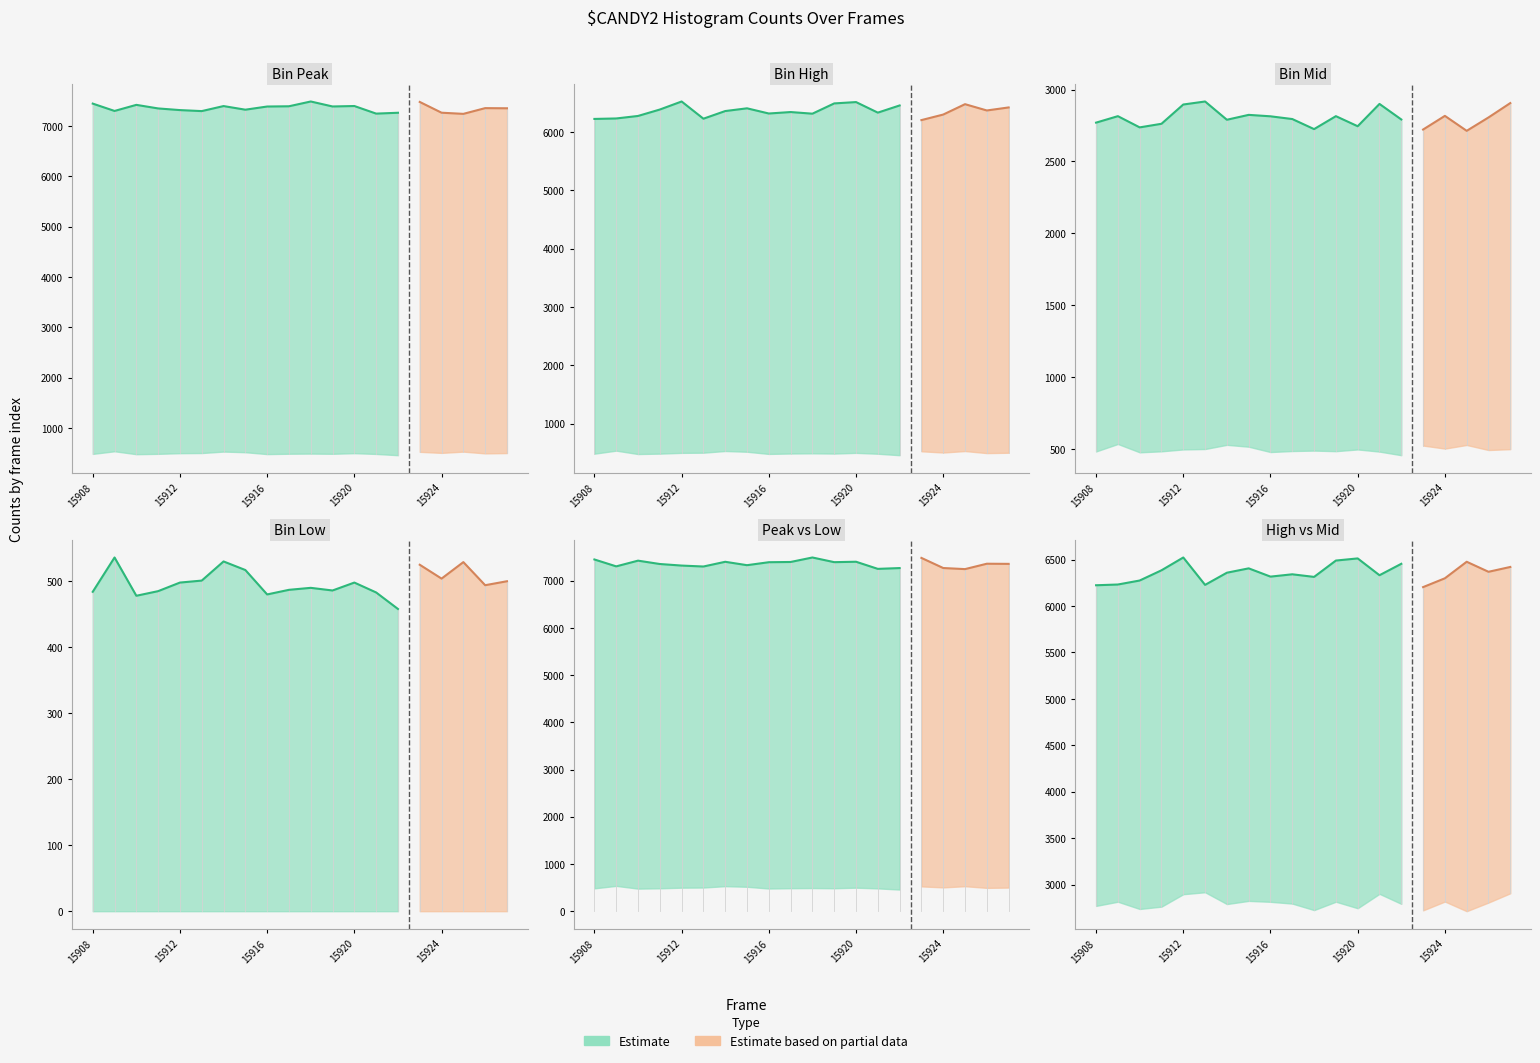

Between 15922 and 15910, which is larger?

15910